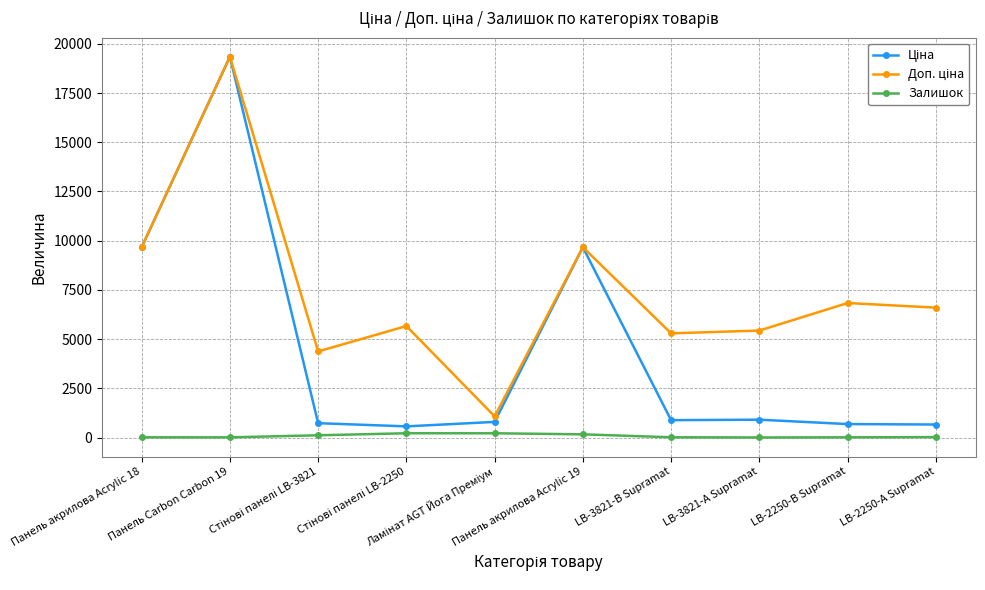

What is the maximum value shown in the chart?

19343.1